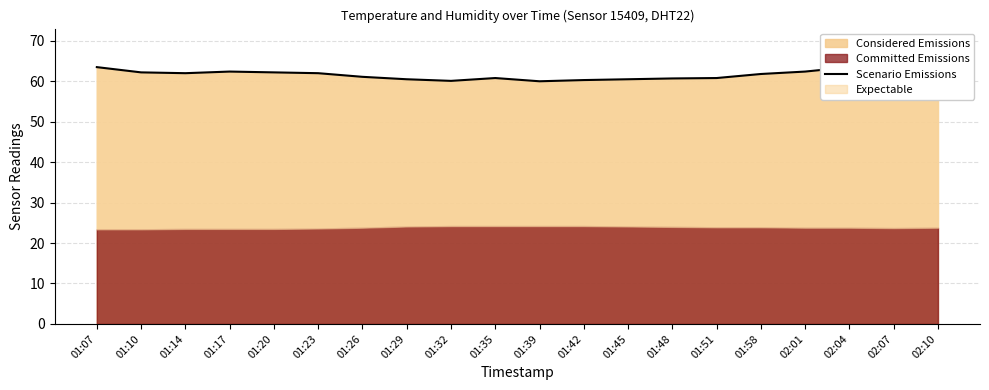

Reading left to right, what are all the values shown in this chart?

63.5	62.2	62.0	62.4	62.2	62.0	61.1	60.5	60.1	60.8	60.0	60.3	60.5	60.7	60.8	61.8	62.4	63.5	63.2	63.2